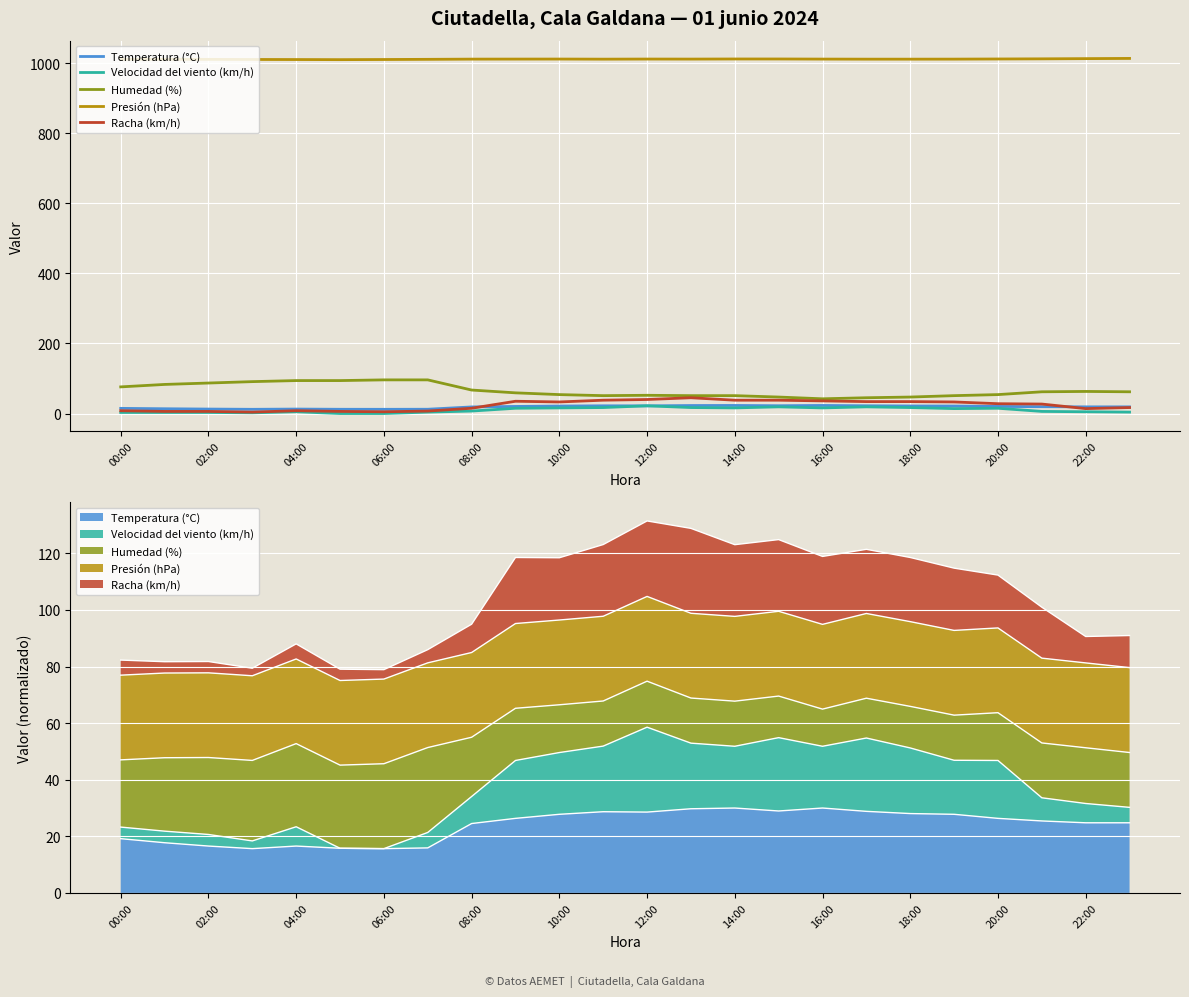

At how many categories does at least one series exceed 654?

24